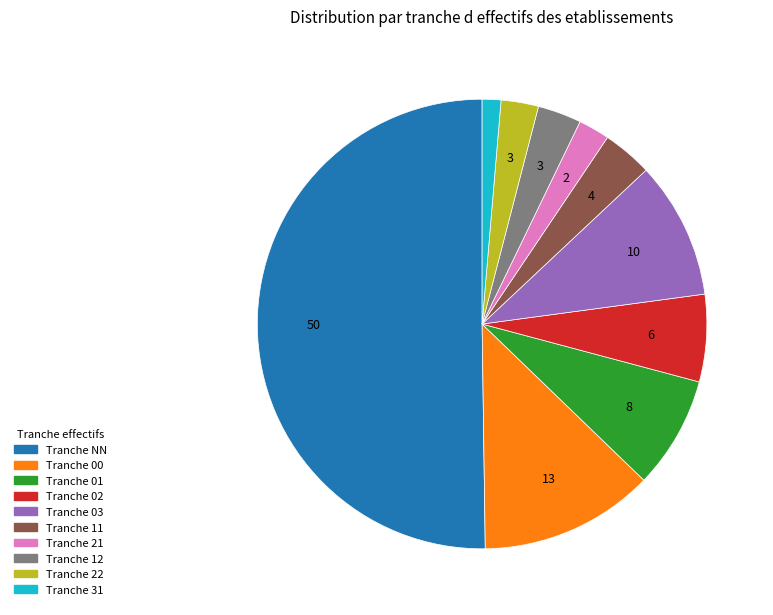

How many segments does this pie chart have?

10